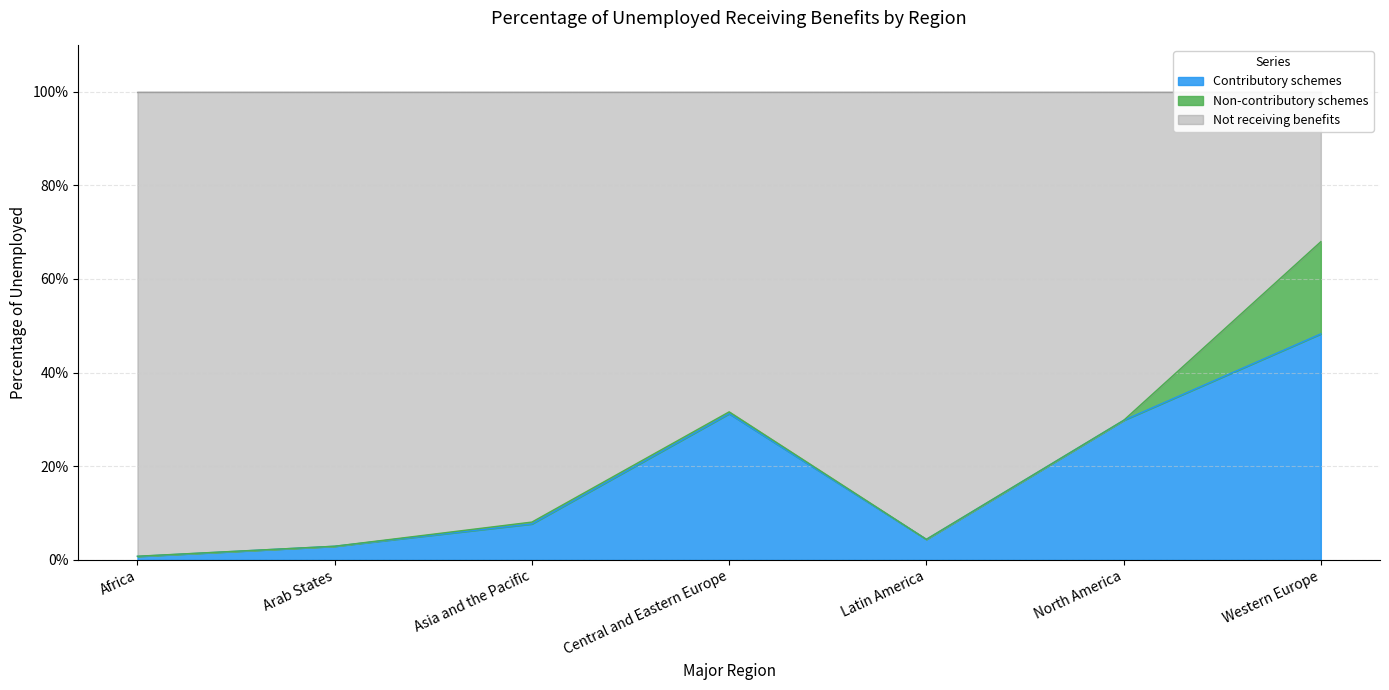

The Contributory schemes series shows 29.8 at North America. True or false?

True